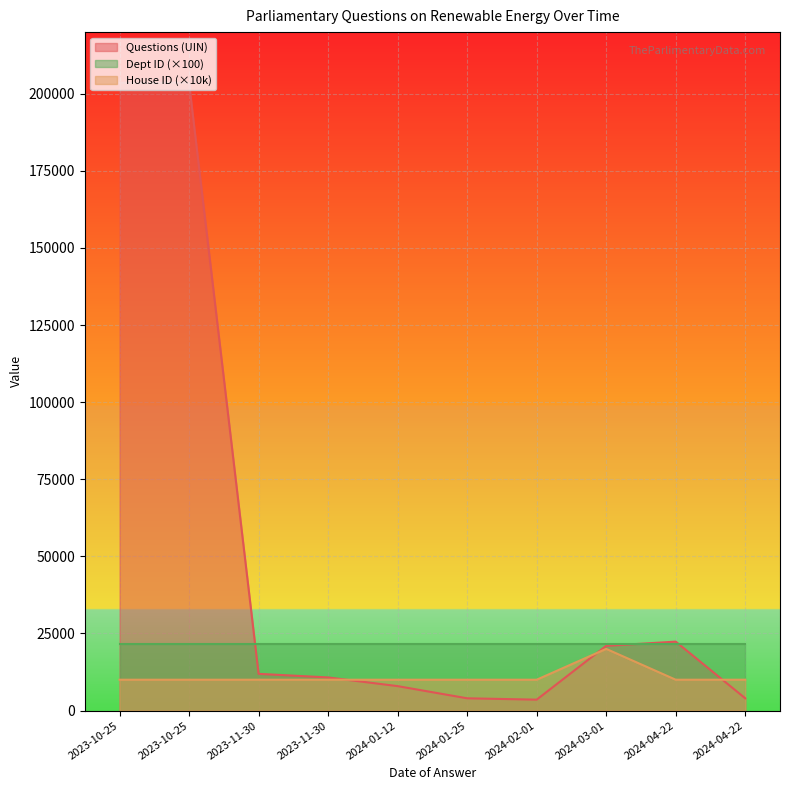

Between which two adjacent categories do House ID and Questions (UIN) first intersect?

2023-11-30 and 2024-01-12